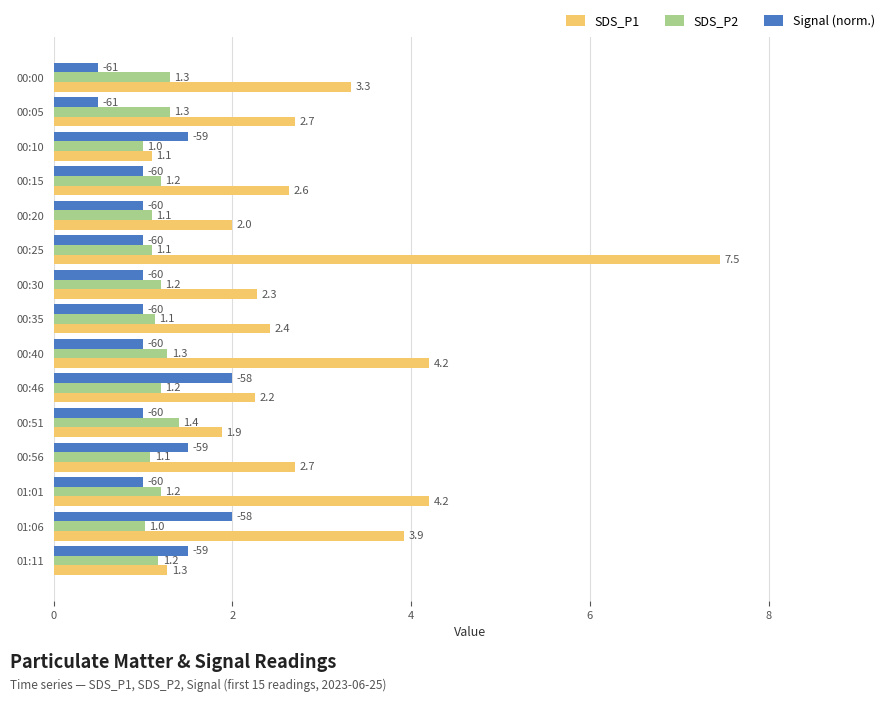

At which label does SDS_P2 reach its peak?

00:51